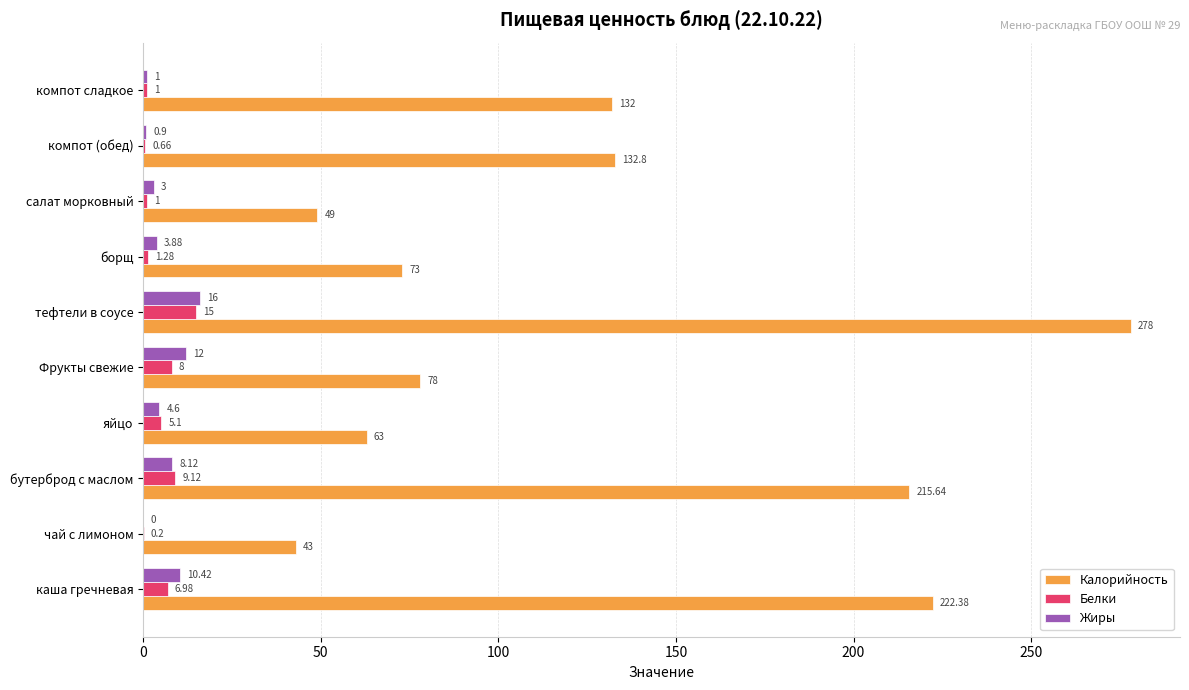

At which category is the sum across all series the highest?

тефтели в соусе